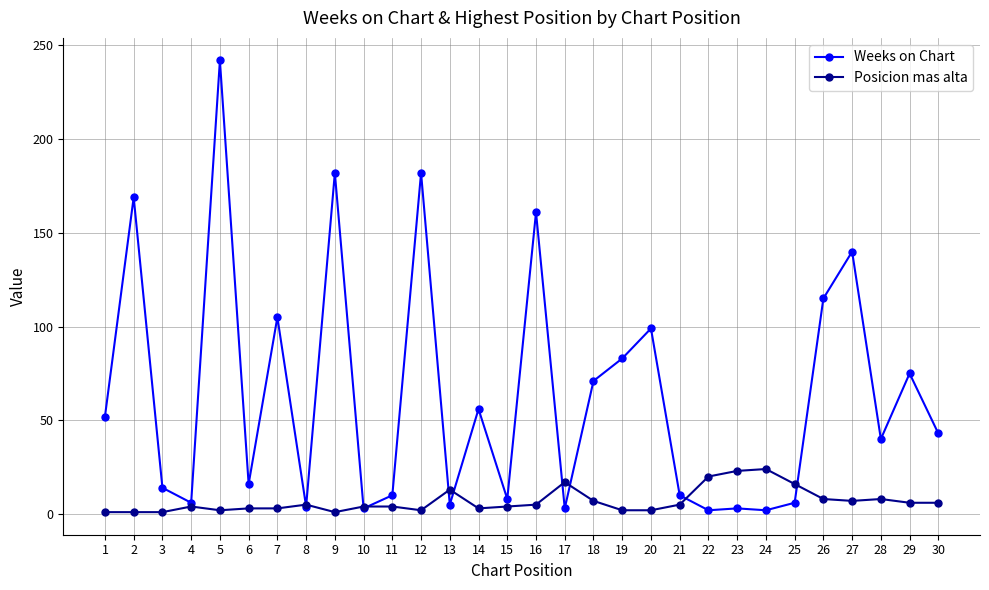

Rank the series by their average value, from highest to lowest.

Weeks on Chart, Posicion mas alta